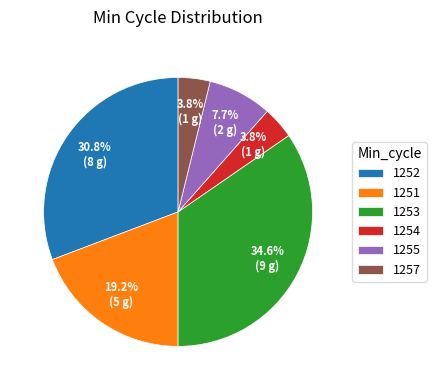

Which has a higher value, 1253 or 1254?

1253